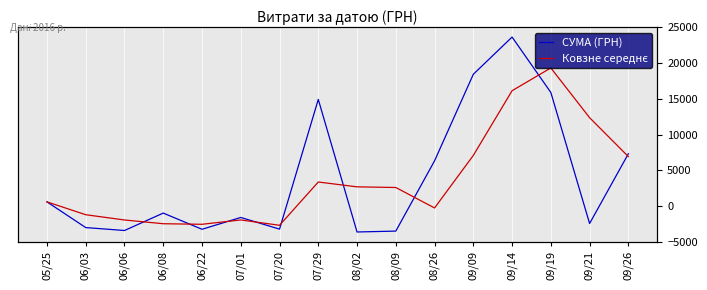

True or false: Ковзне середнє and СУМА (ГРН) intersect in this chart.

True